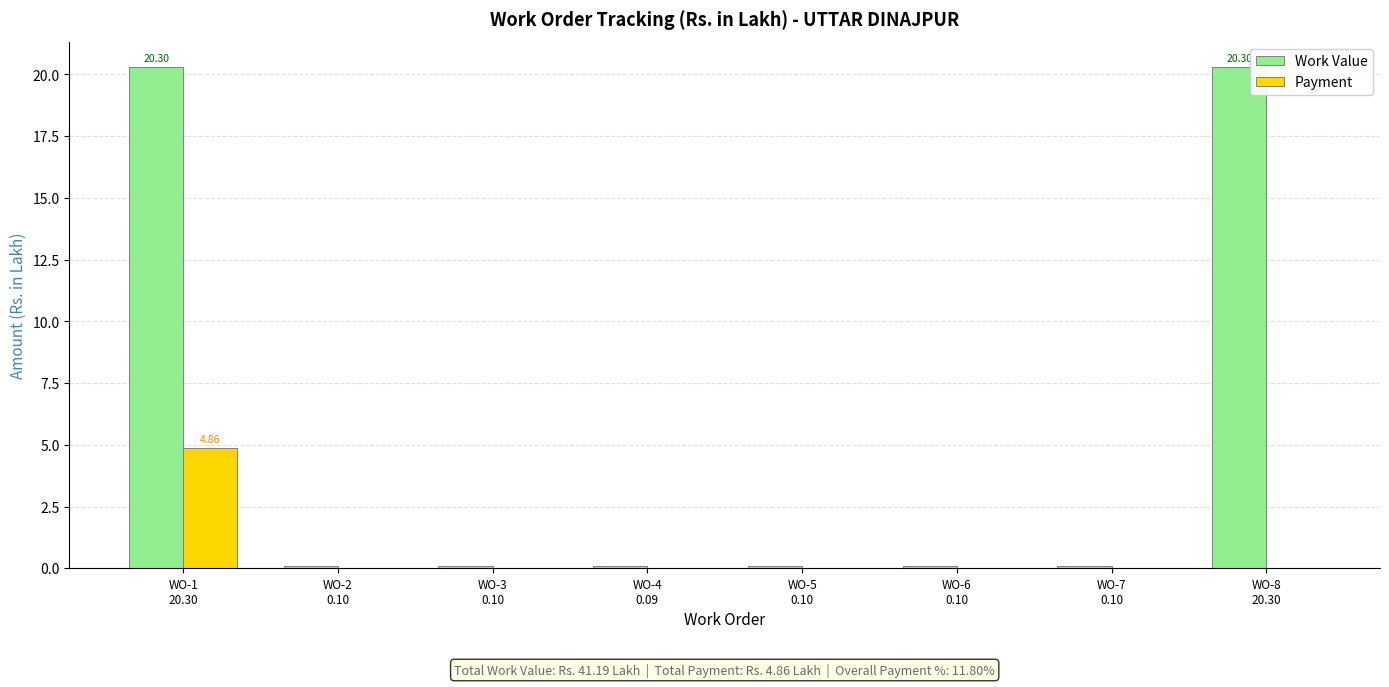

How many categories are shown in the chart?

8